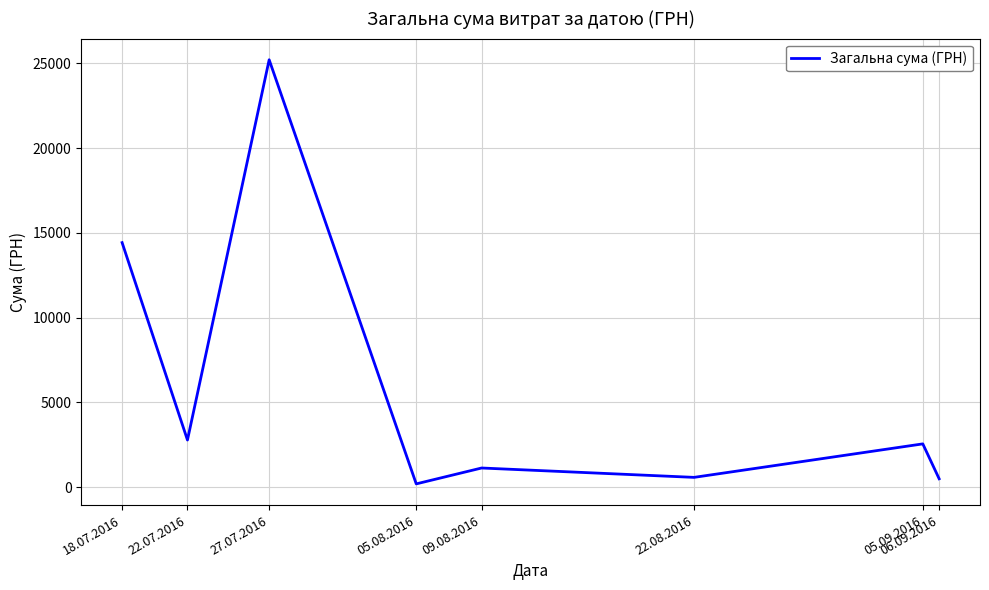

Read the value at 18.07.2016.

14427.0